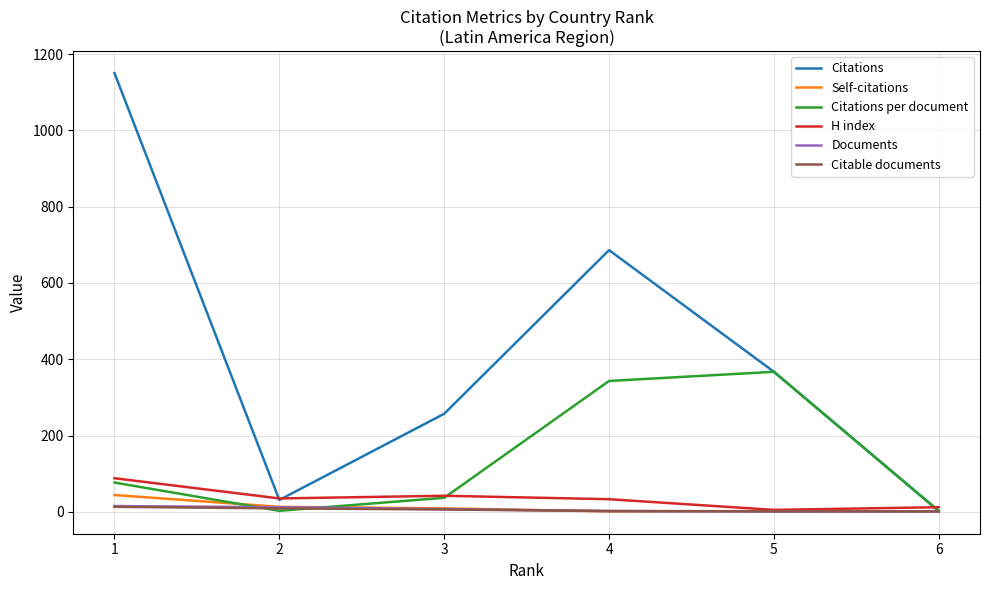

What are all the series names shown in the legend?

Citations, Self-citations, Citations per document, H index, Documents, Citable documents